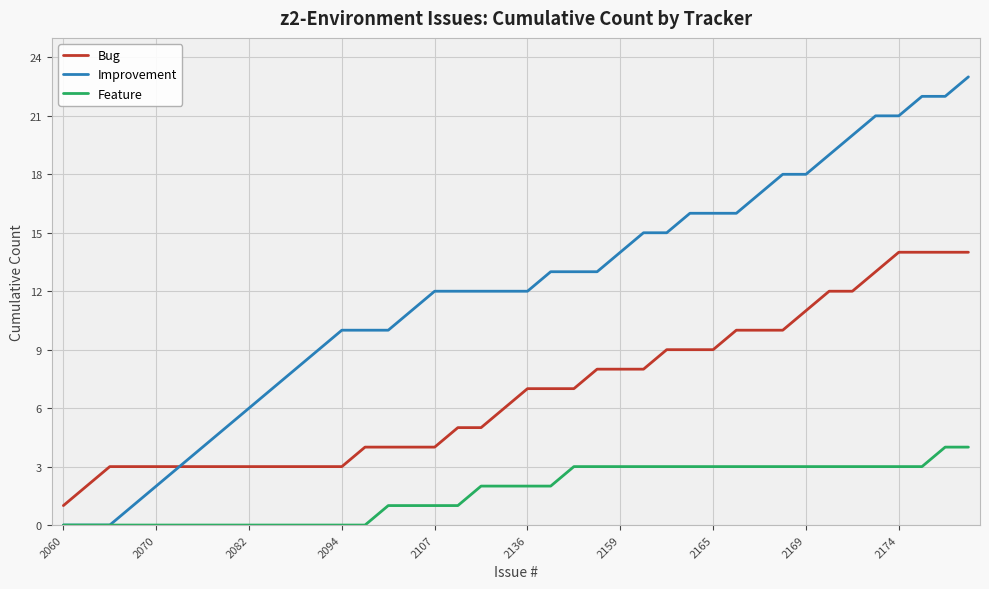

Which series has the widest spread of values?

Improvement